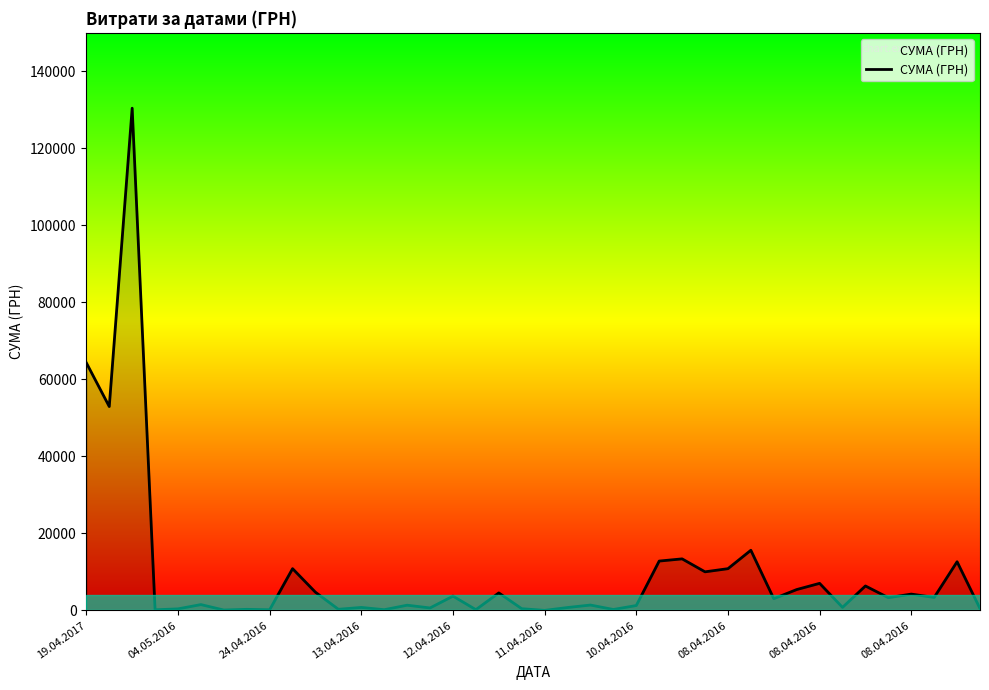

What is the difference between the maximum and minimum values?

130357.3